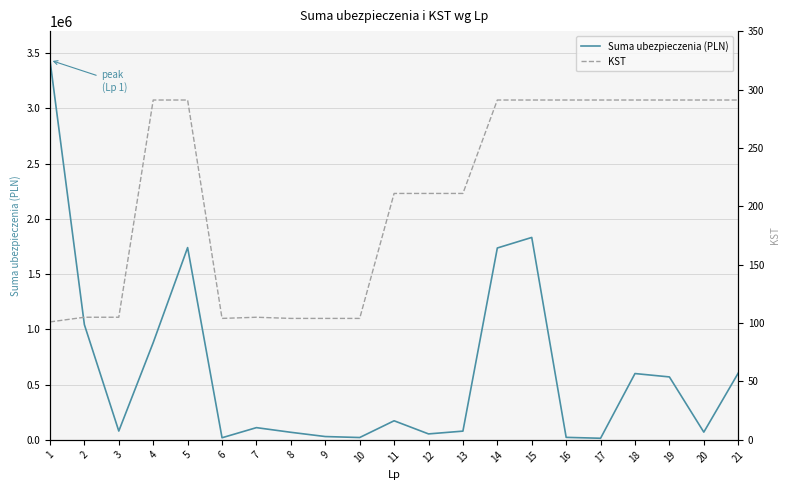

Which series has the largest range (max minus min)?

Suma ubezpieczenia (PLN)